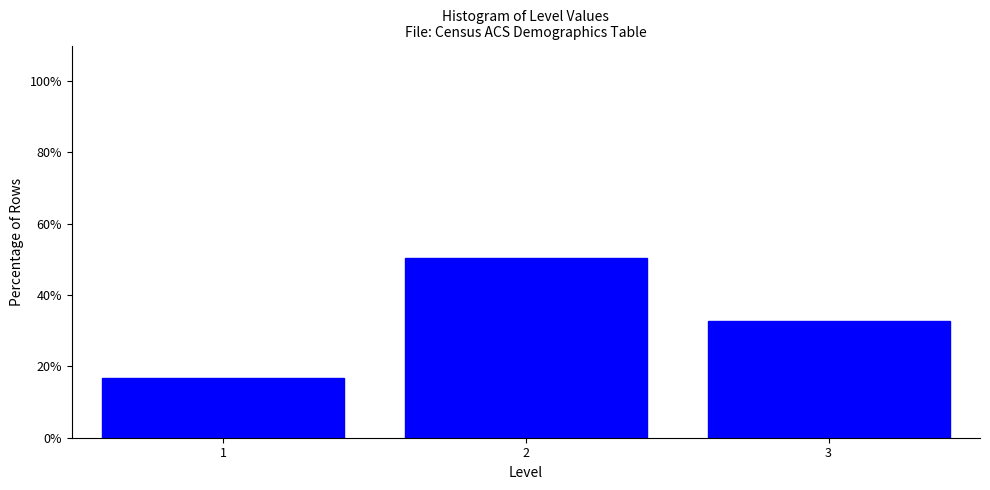

Over which range of the x-axis is the bar tallest?

1.5 to 2.5